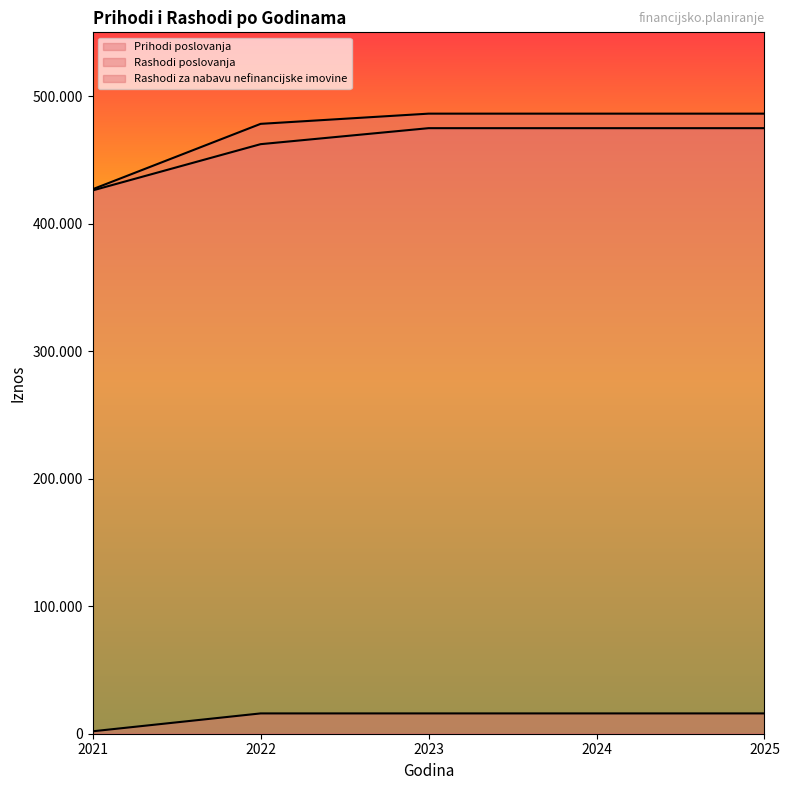

What is the approximate value of Rashodi poslovanja at 2023?

474848